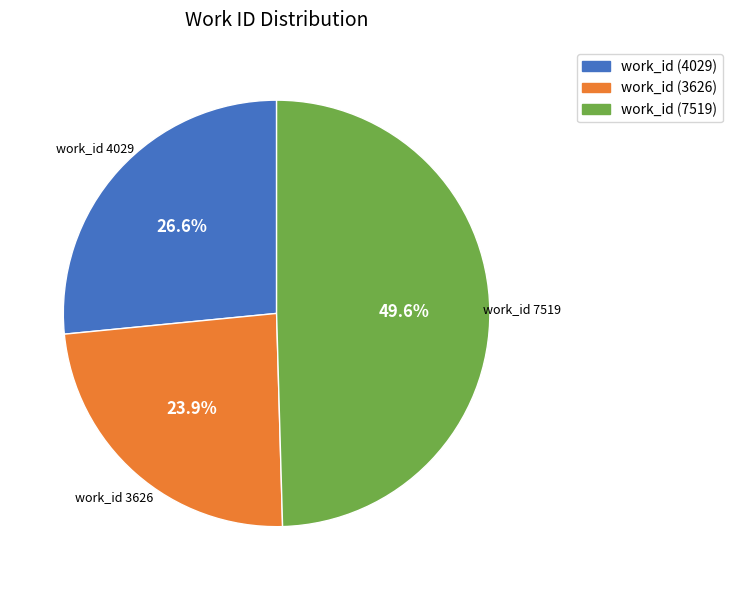

Is there any slice that represents more than half of the pie?

No